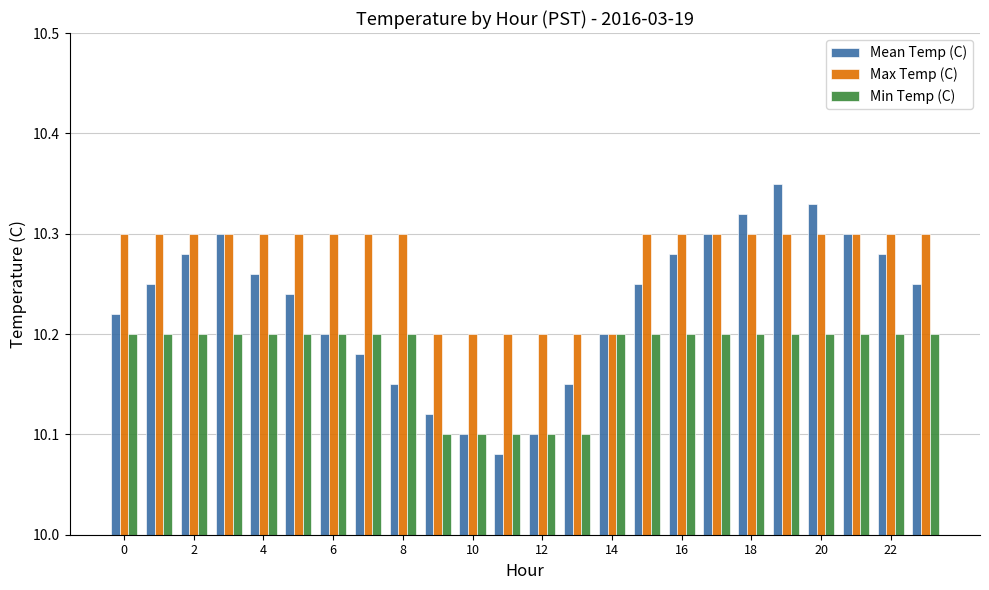

Which series has the largest total across all categories?

Max Temp (C)